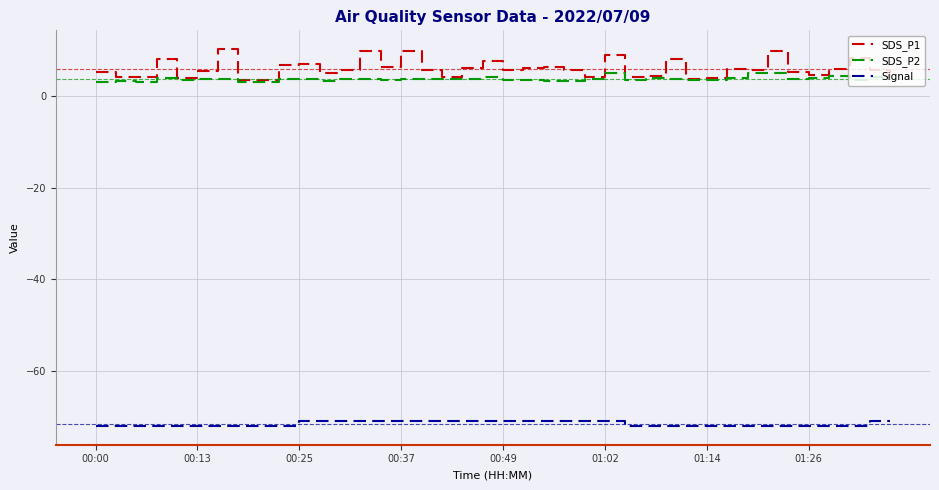

True or false: Signal and SDS_P1 cross at least once.

False